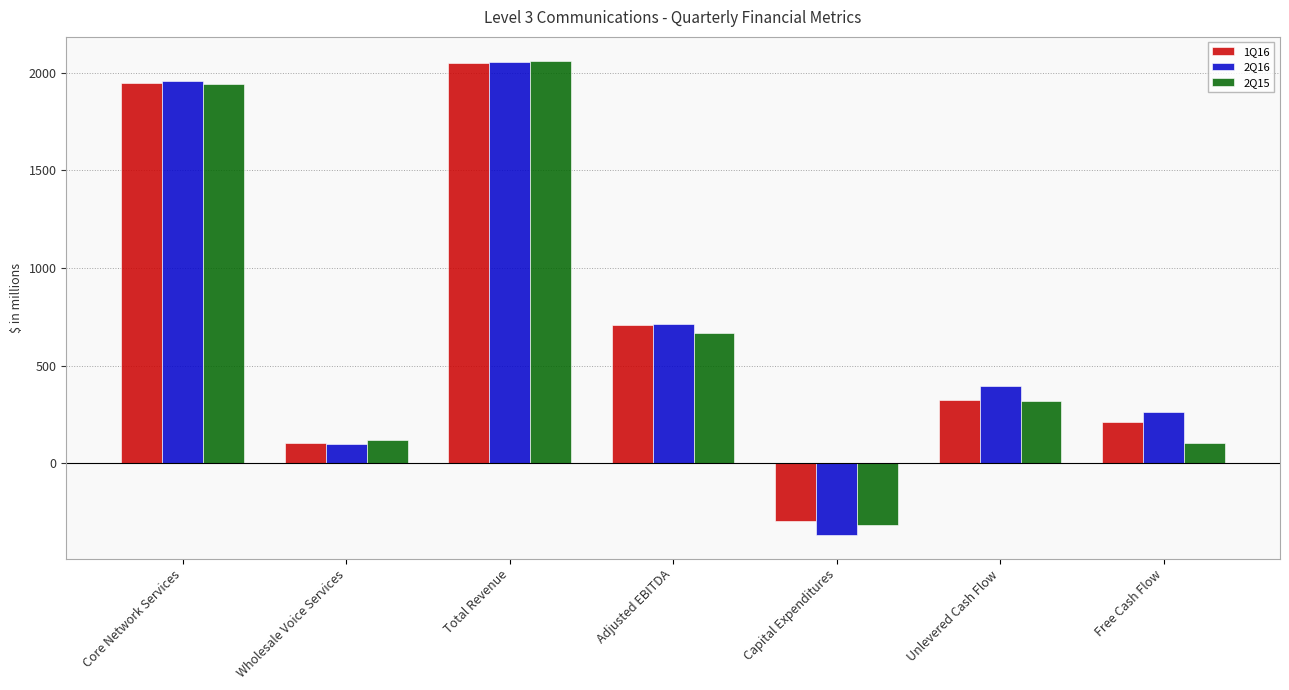

The 1Q16 series shows 1947 at Core Network Services. True or false?

True